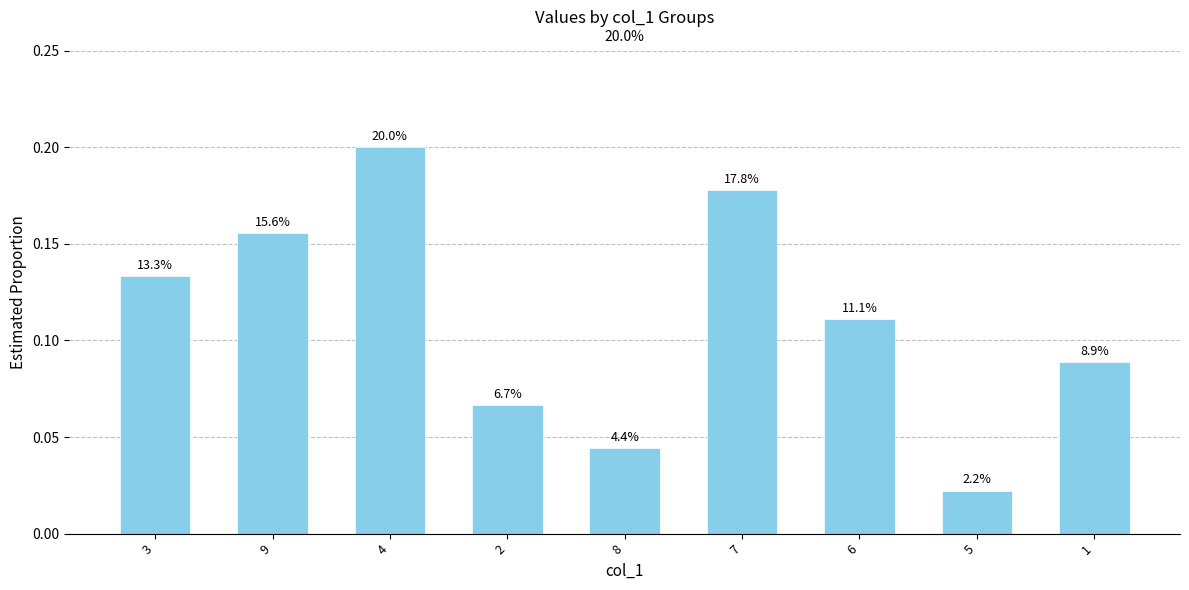

Does the chart contain any negative values?

No